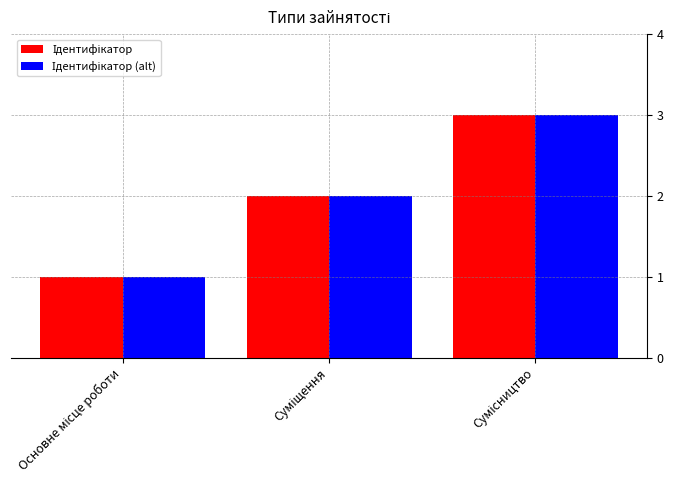

Which has a higher value, Сумісництво or Суміщення?

Сумісництво